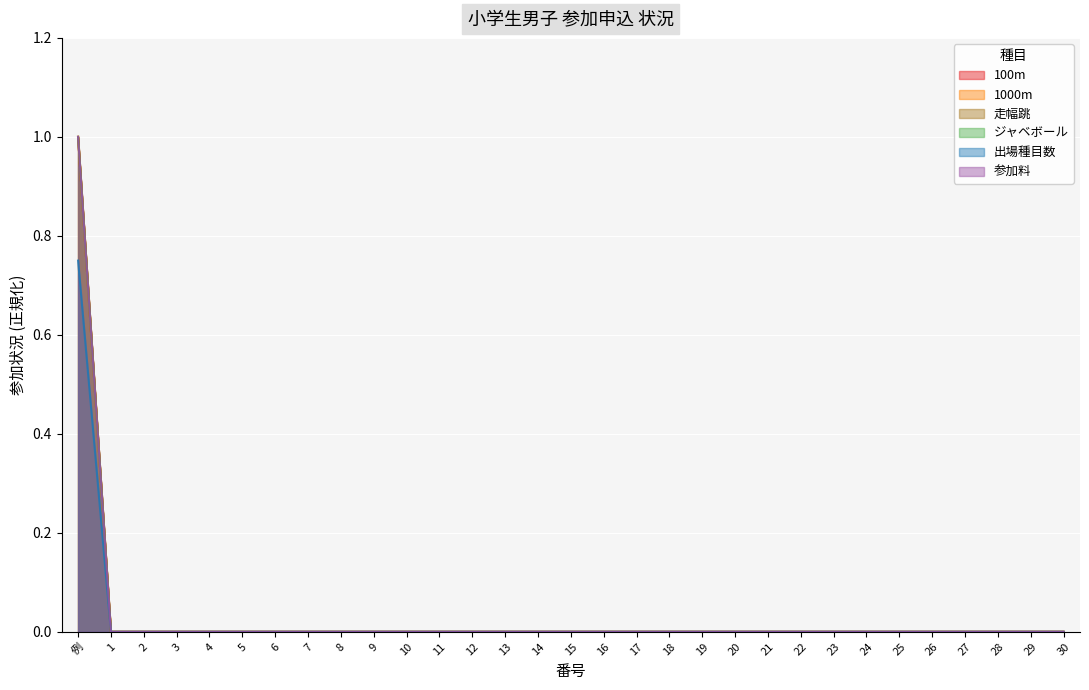

True or false: ジャベボール has a value of 0.3 at 11.

False